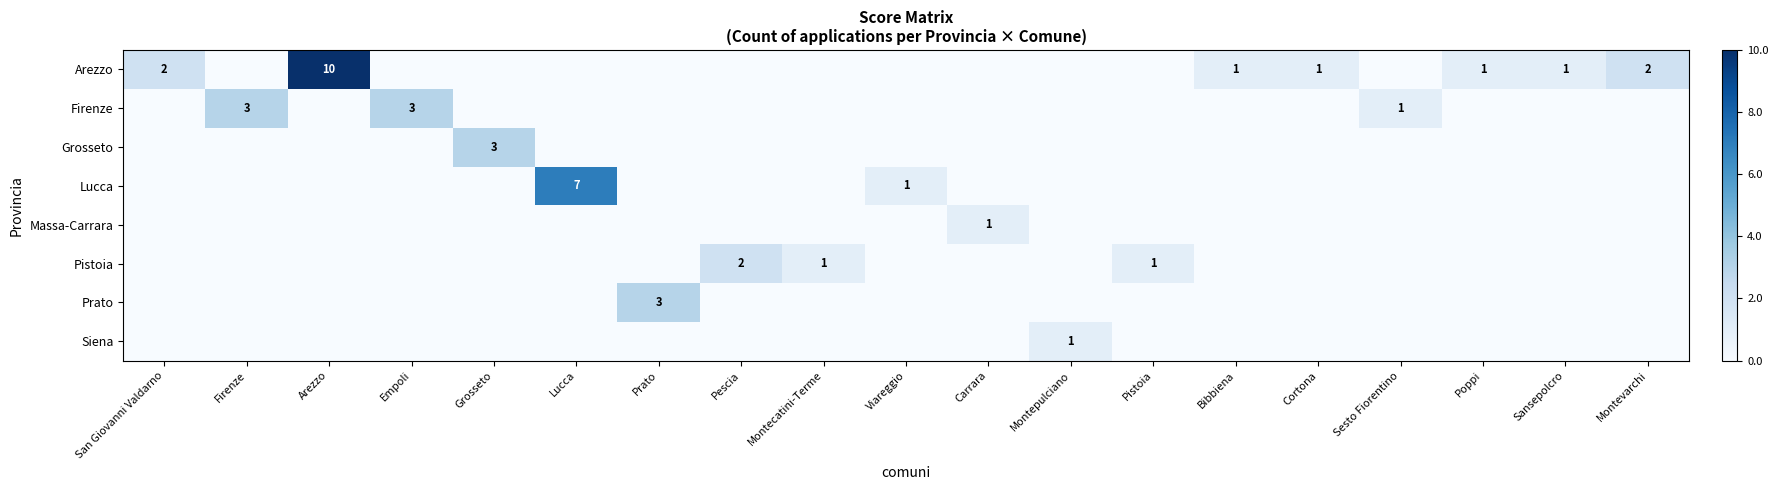

The Arezzo series shows 1 at Cortona. True or false?

True